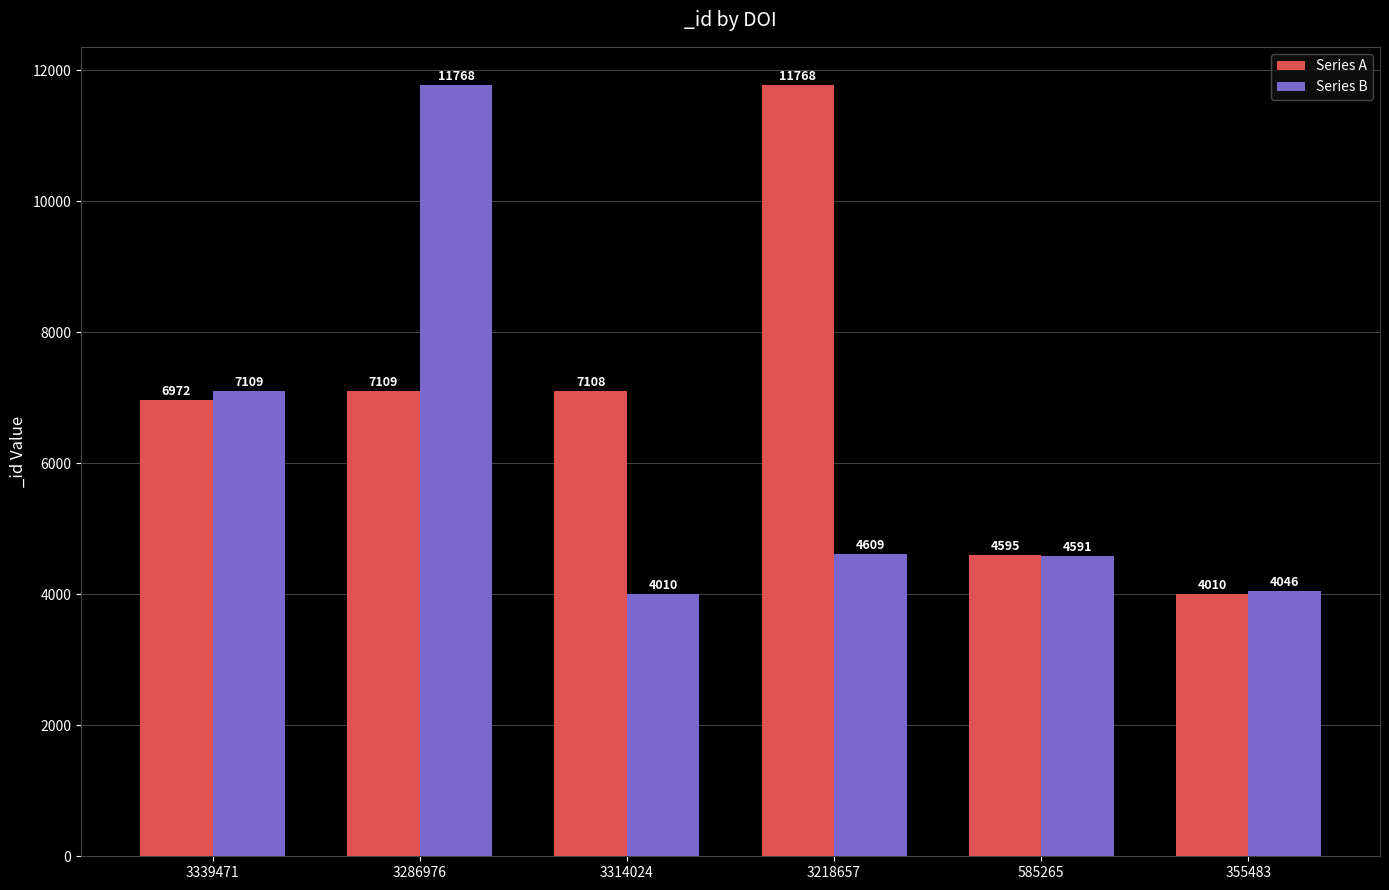

What is the total value across all series at 585265?

9186